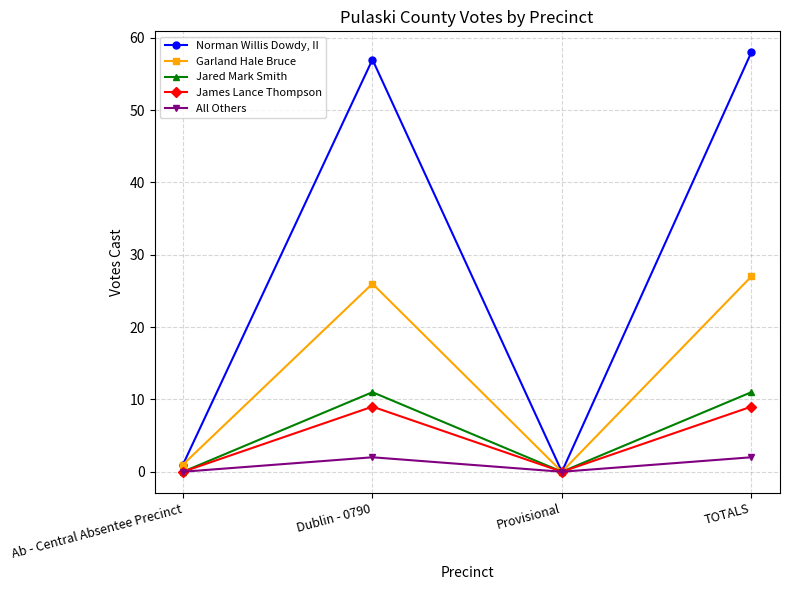

How many series are shown in this chart?

5